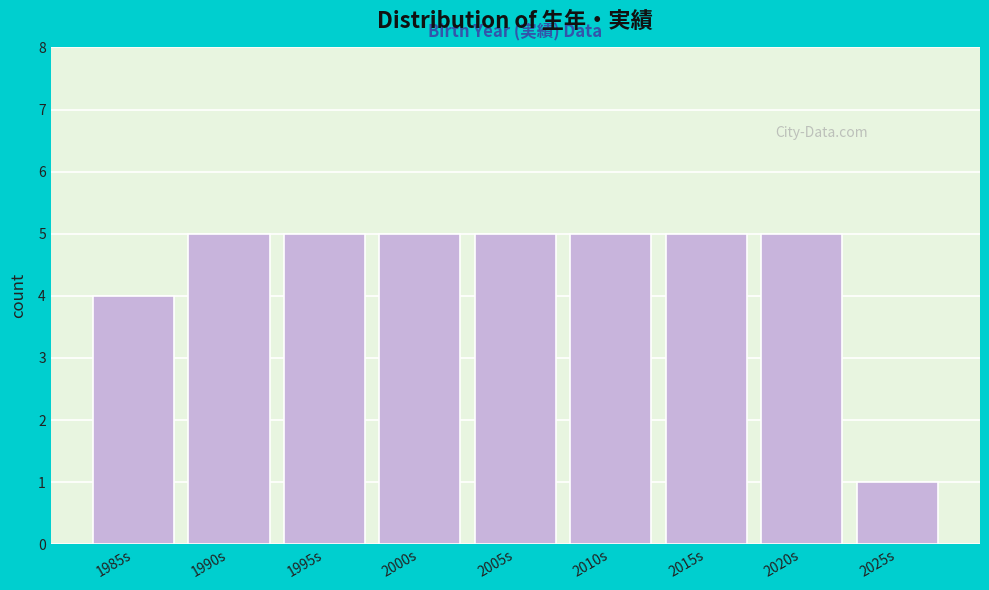

Reading left to right, extract all data points from this chart.

4	5	5	5	5	5	5	5	1